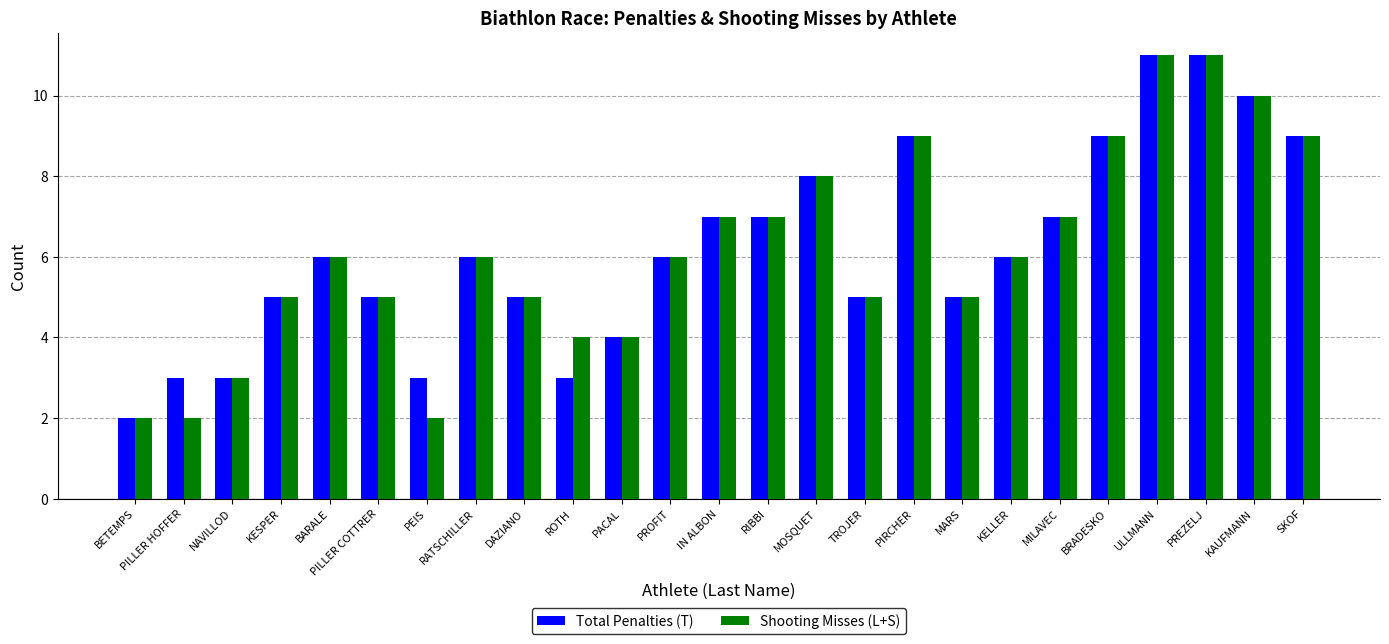

Reading left to right, what are all the values shown in this chart?

Total Penalties (T): 2	3	3	5	6	5	3	6	5	3	4	6	7	7	8	5	9	5	6	7	9	11	11	10	9
Shooting Misses (L+S): 2	2	3	5	6	5	2	6	5	4	4	6	7	7	8	5	9	5	6	7	9	11	11	10	9